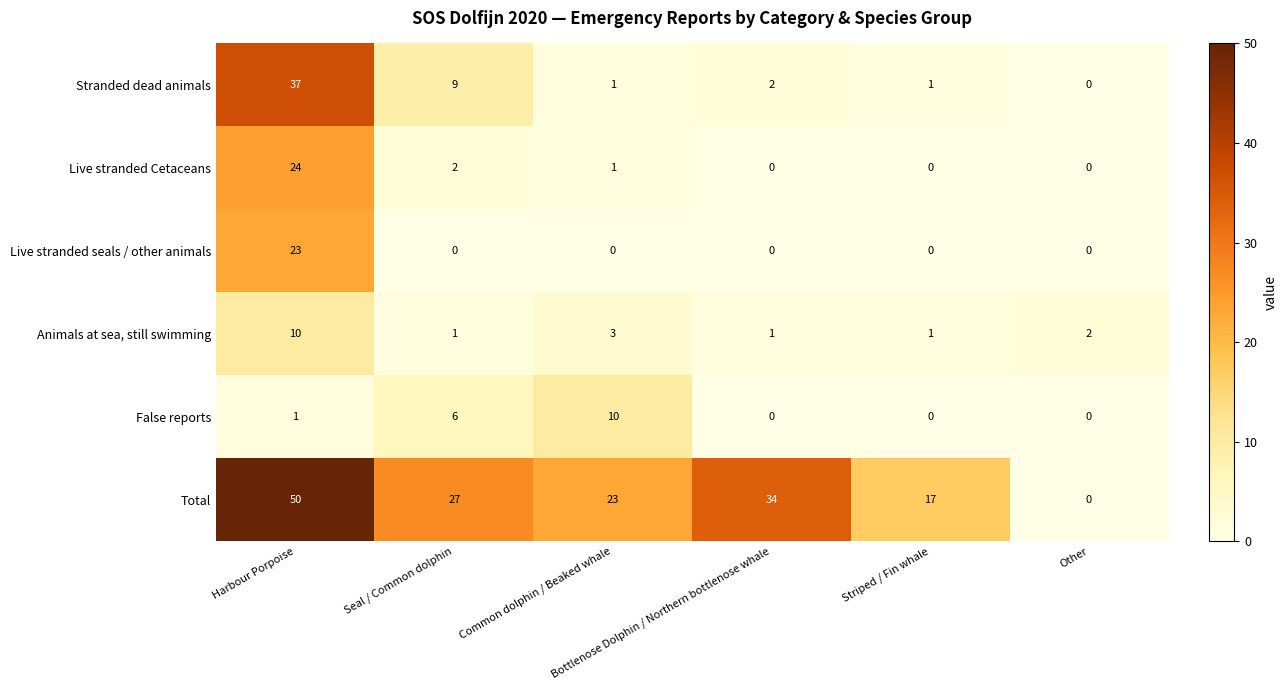

What is the sum of all Stranded dead animals values?

50